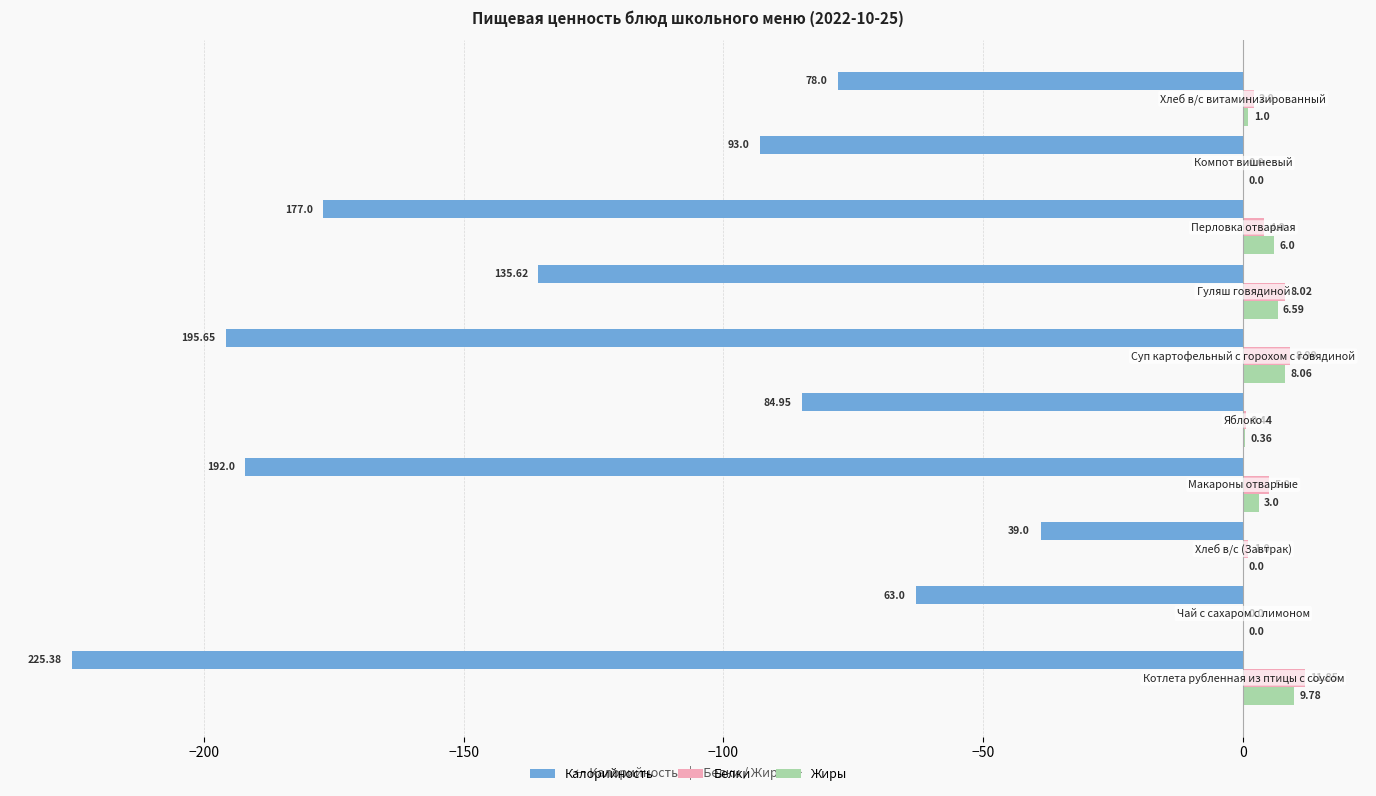

Which series has the largest total across all categories?

Белки